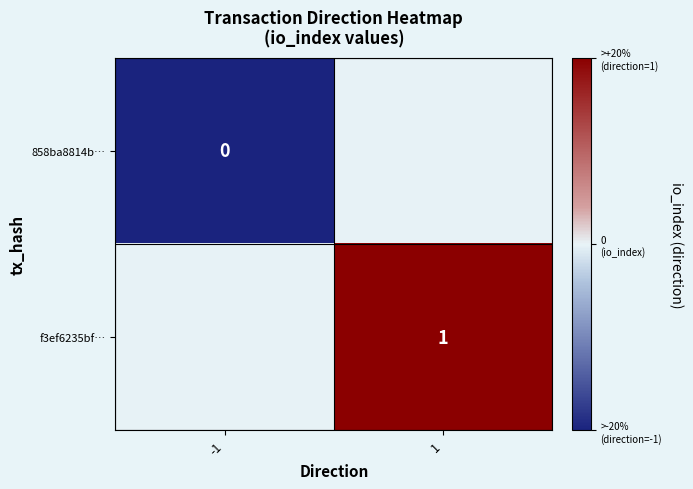

Is it true that f3ef6235bf… equals 0 at 1?

False